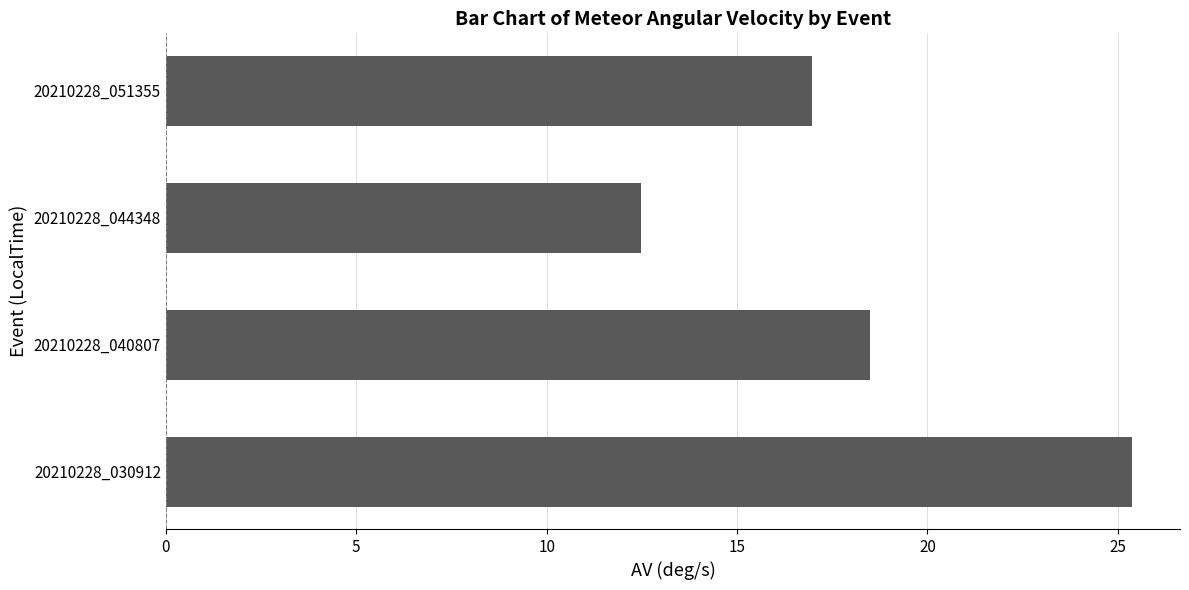

At which label is the value closest to 18?

20210228_040807